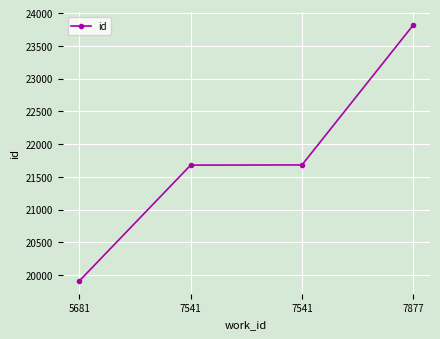

What is the sum of all values?

87087